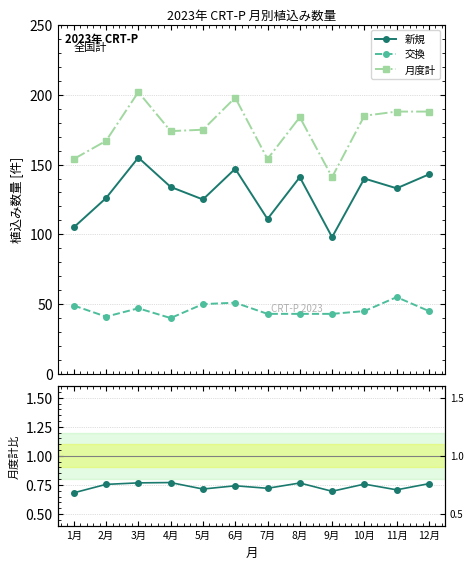

What is the total value across all series at 5月?

176.0